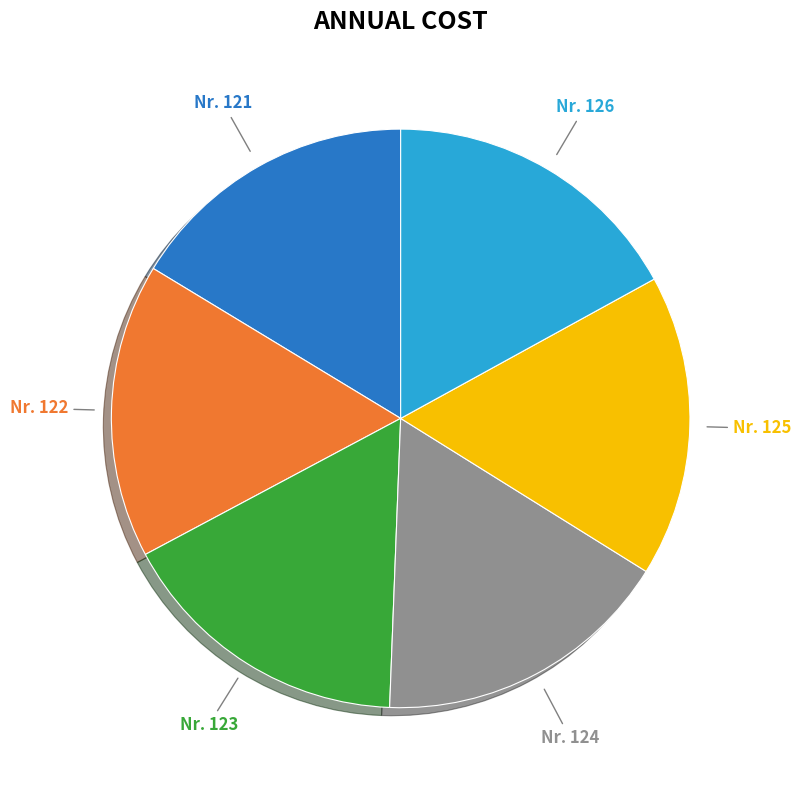

To the nearest percent, what is the average slice percentage?

17%